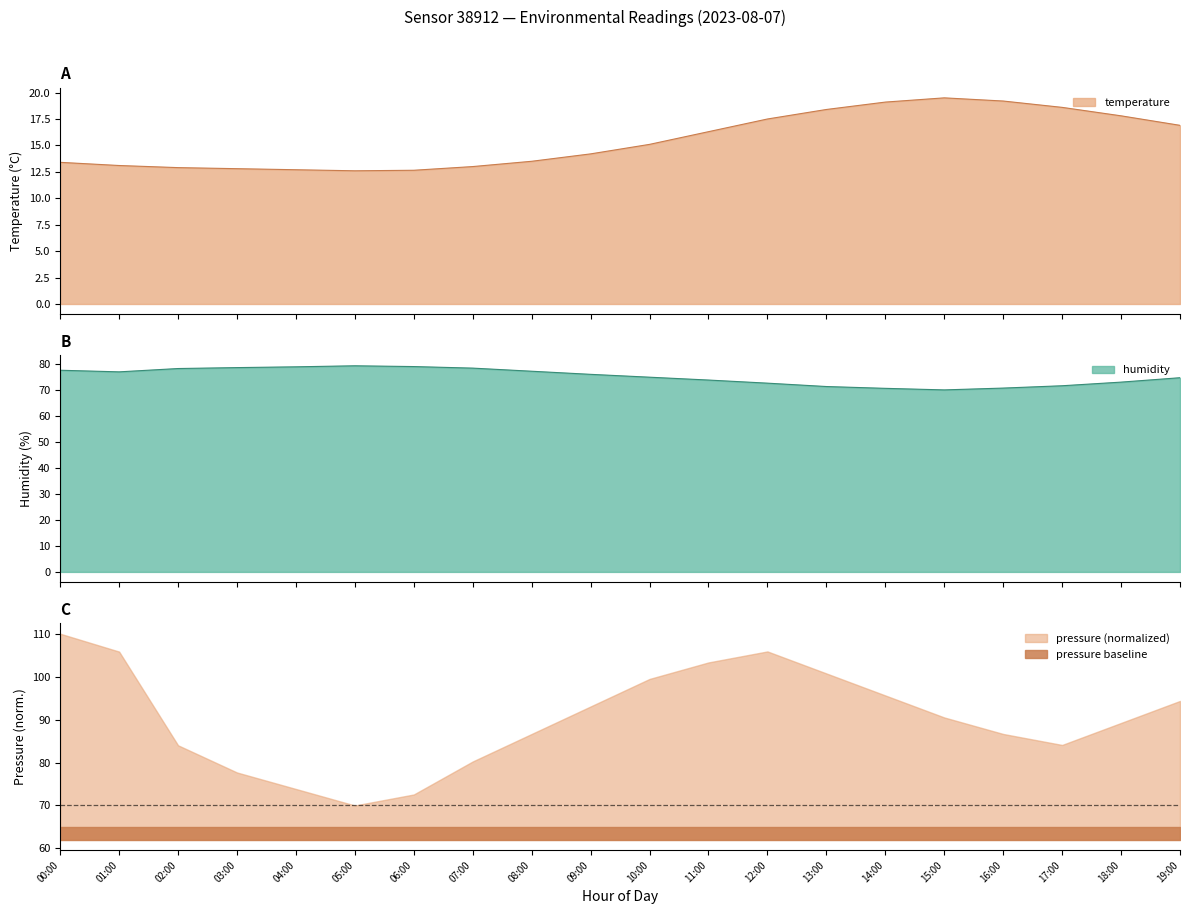

What is the highest value of the temperature series?

19.5